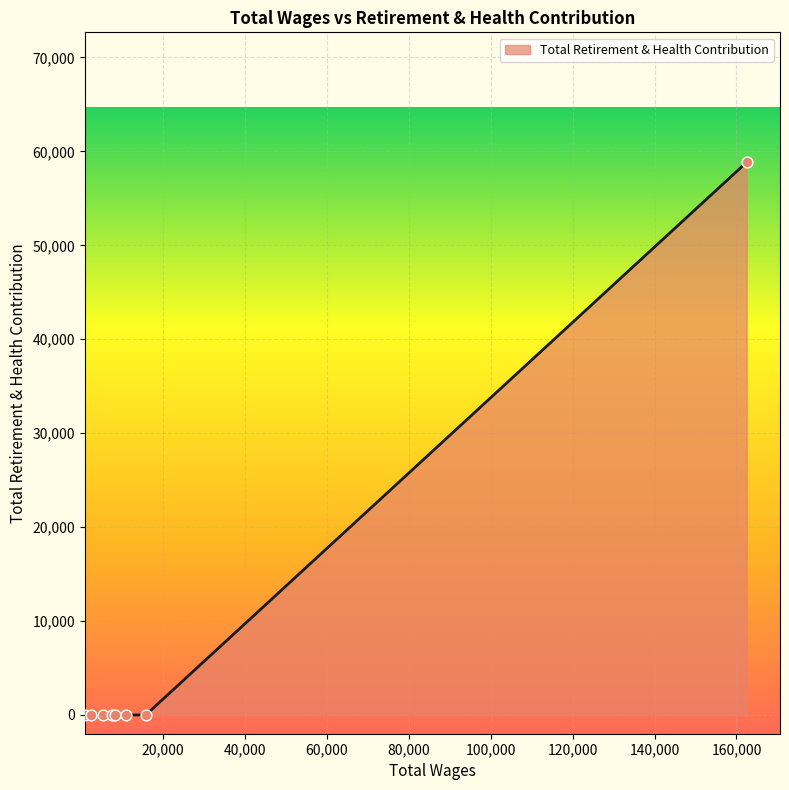

What is the sum of all values?

58851